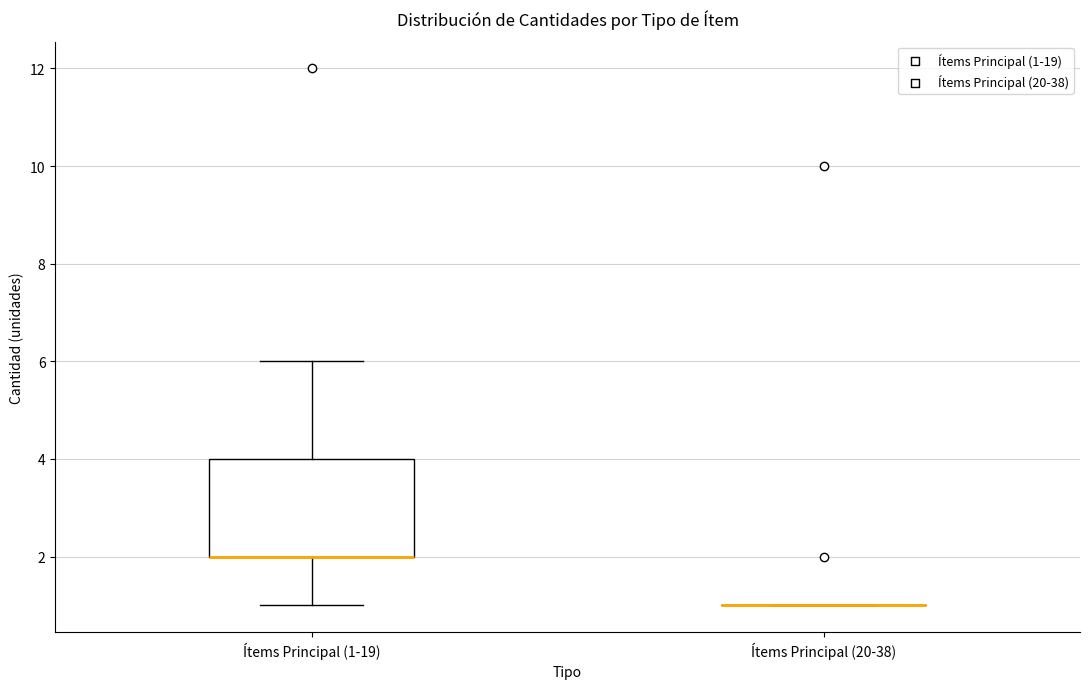

Reading left to right, transcribe this box plot: for each box, give where its median line is, the range the box spans, and where its two whiskers end, as read against the y-axis. The values are not printed on the chart, so give them approximately, as read against the axis.

Ítems Principal (1-19): median 2 (drawn on the box's lower edge), box 2 to 4, whiskers 1 to 6
Ítems Principal (20-38): box collapsed to a line at 1, whiskers 1 to 1